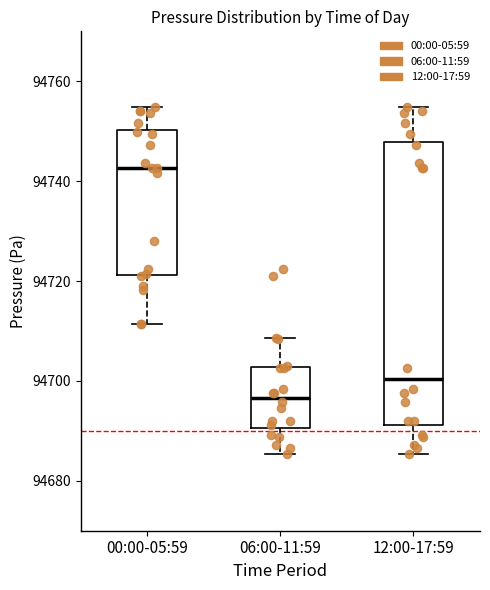

Comparing the boxes themselves (not the whiskers), which one is the tallest?

12:00-17:59